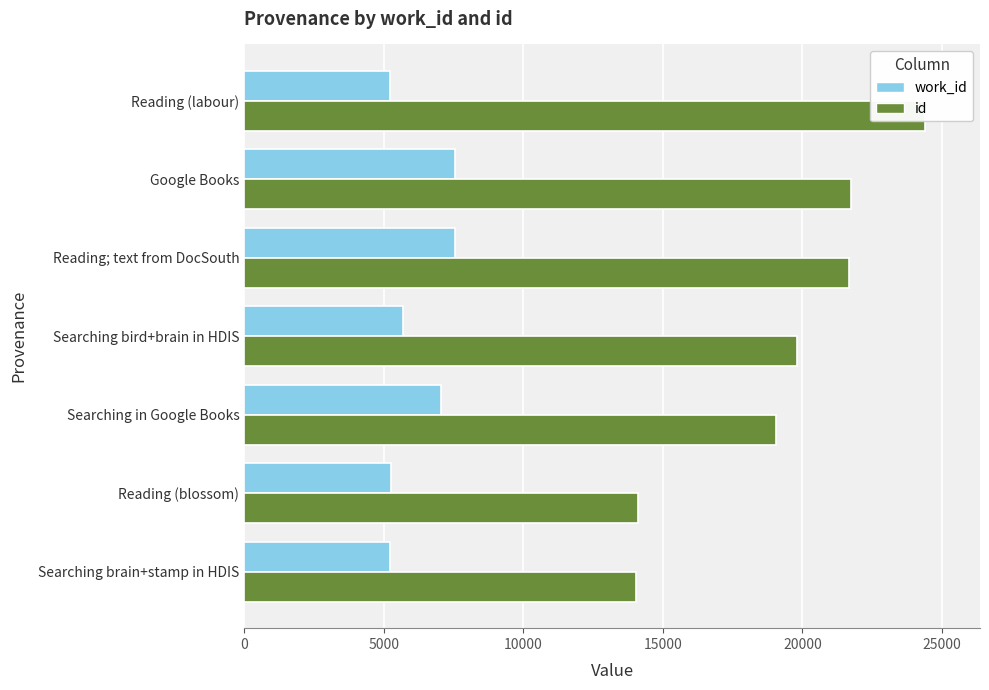

At how many categories does at least one series exceed 22457?

1